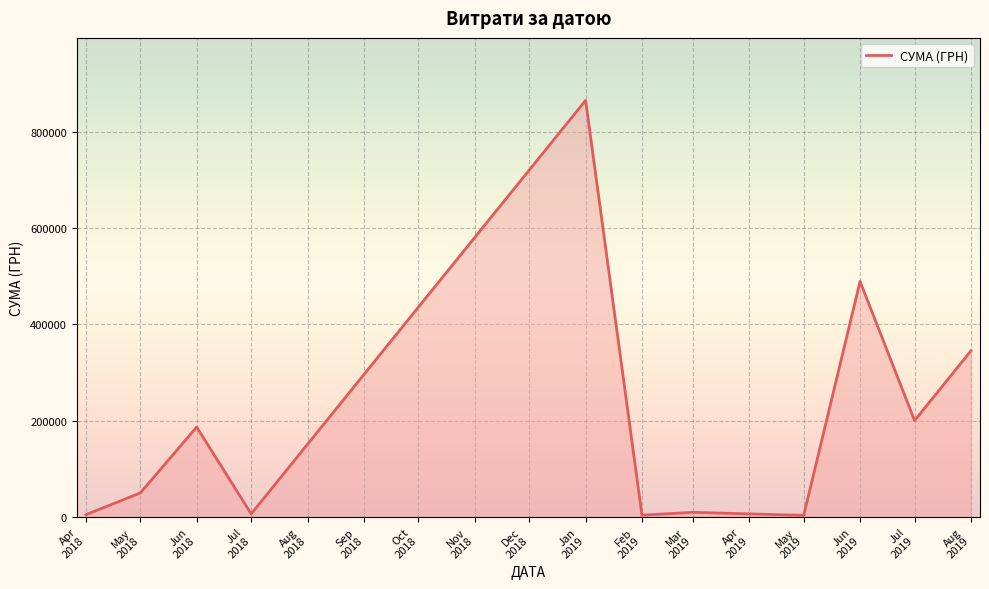

Where does the data first go above 49868?

Jun
2018